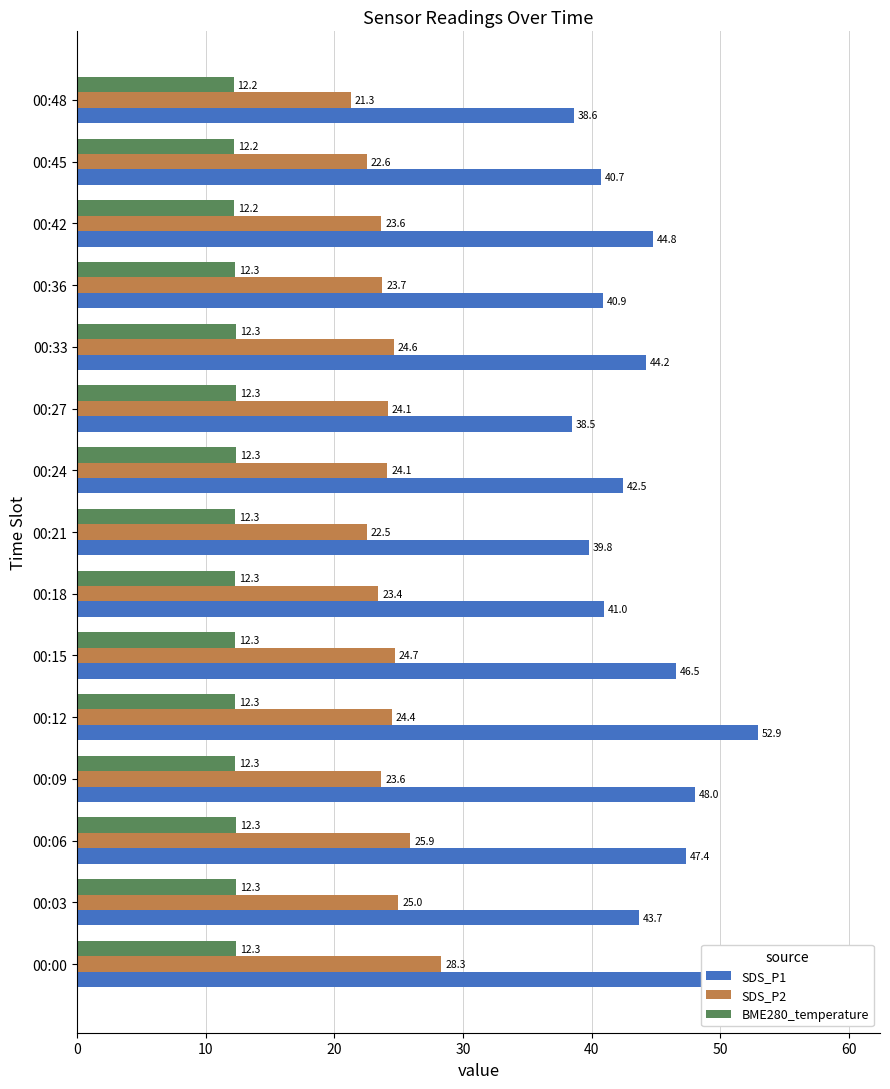

At which category does the chart reach its peak across all series?

00:12